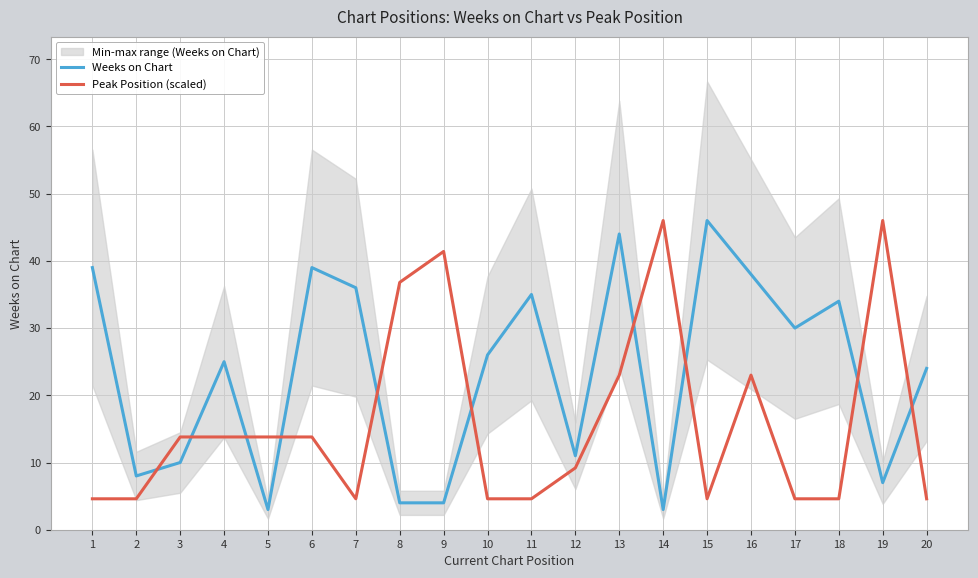

Rank the series by their average value, from lowest to highest.

Peak Position (scaled), Weeks on Chart